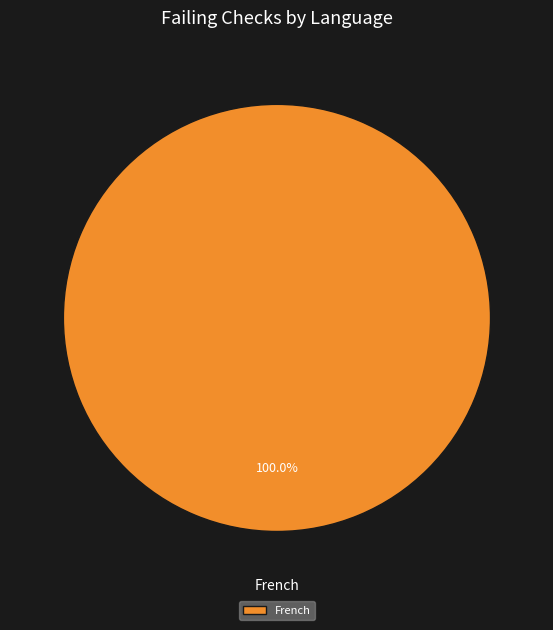

Rank the categories by value from highest to lowest.

French